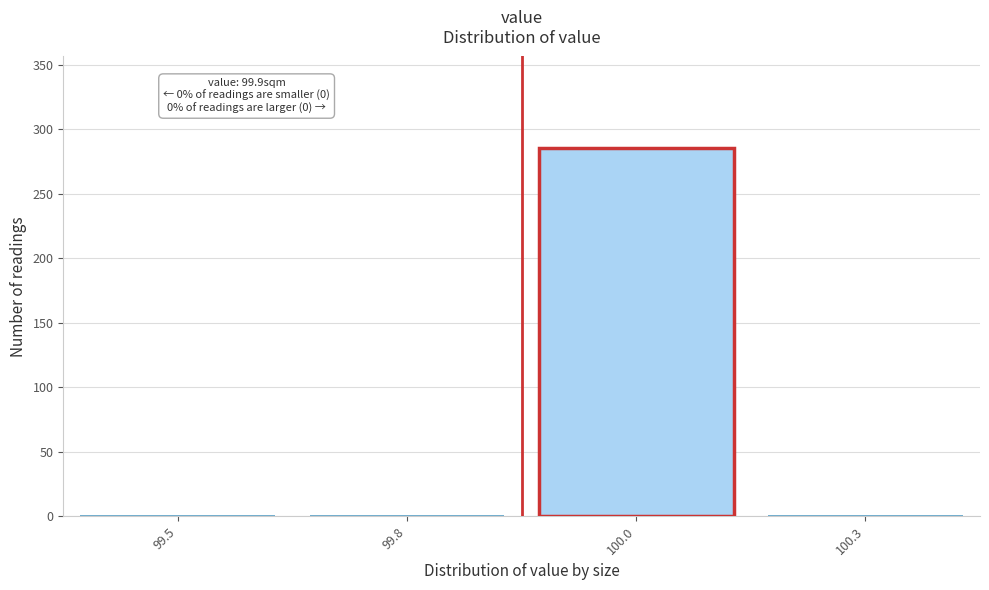

Reading right to left, list all the values displayed in this chart.

100.3=0	100.0=285	99.8=0	99.5=0